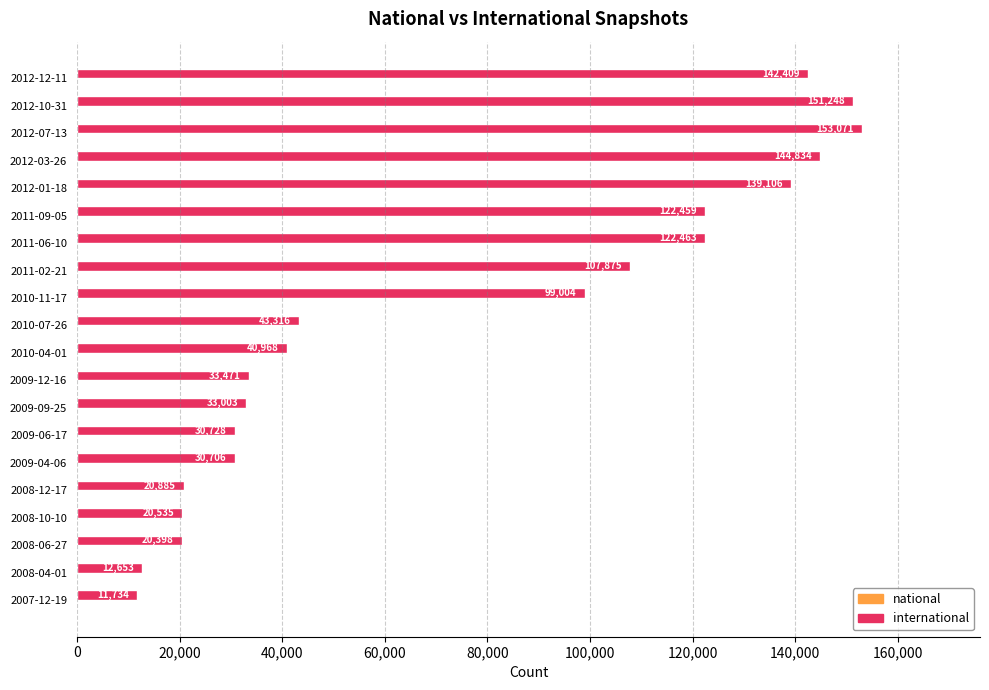

What is the sum of the values at 2010-11-17 and 2009-09-25?

132007